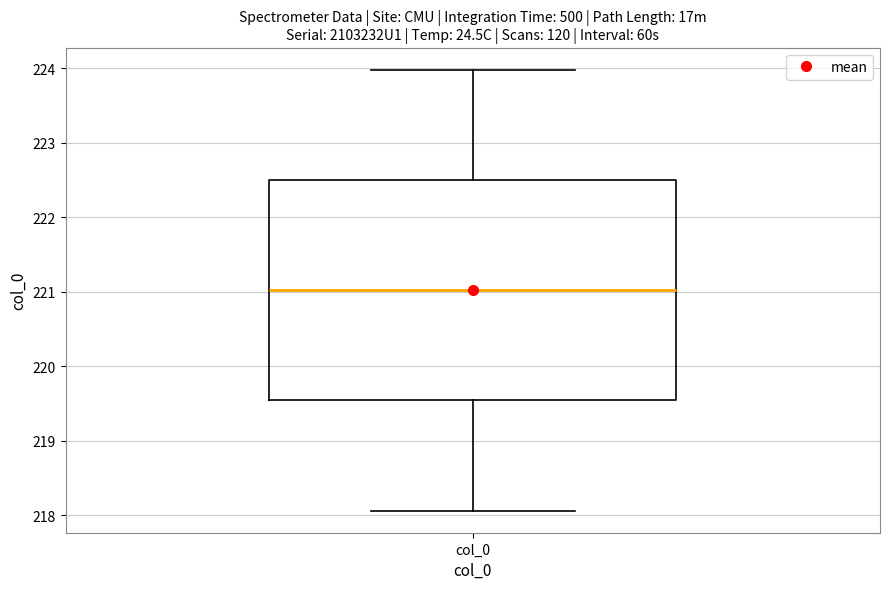

Read this box plot against the y-axis: the position of the median line, the range covered by the box, and the ends of both whiskers. The values are not printed on the chart, so give them approximately, as read against the axis.

median 221.0, box 219.5 to 222.5, whiskers 218.1 to 224.0